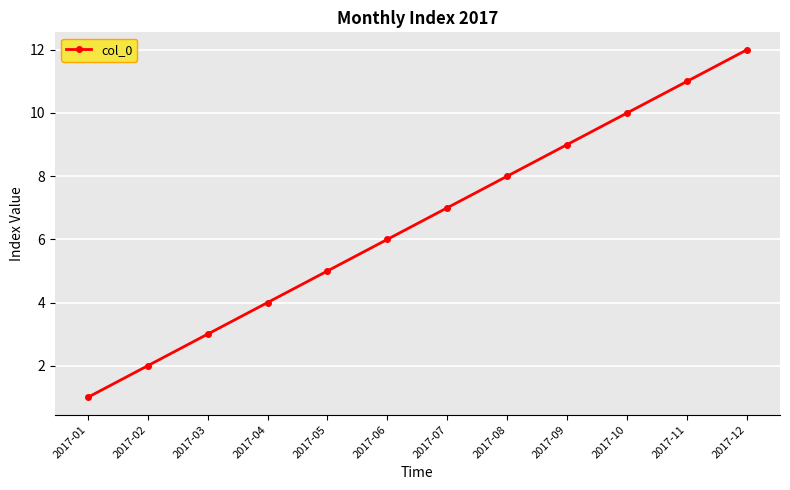

The chart shows a value of 15 at 2017-10. True or false?

False